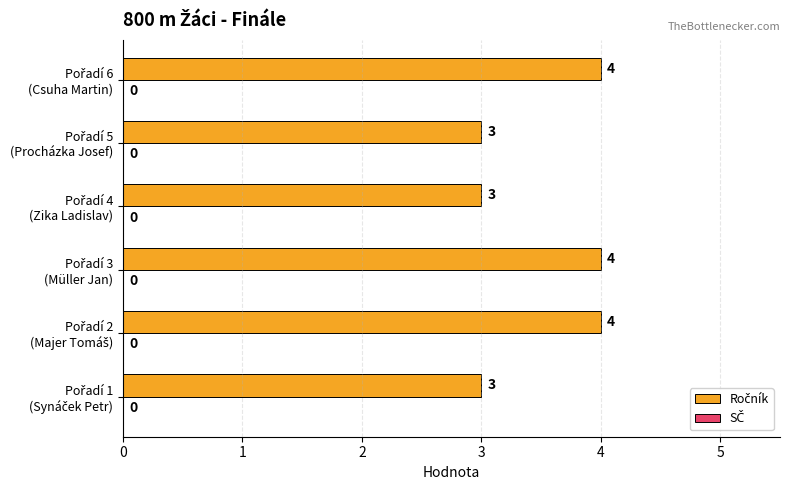

How many values are between 3 and 4?

6